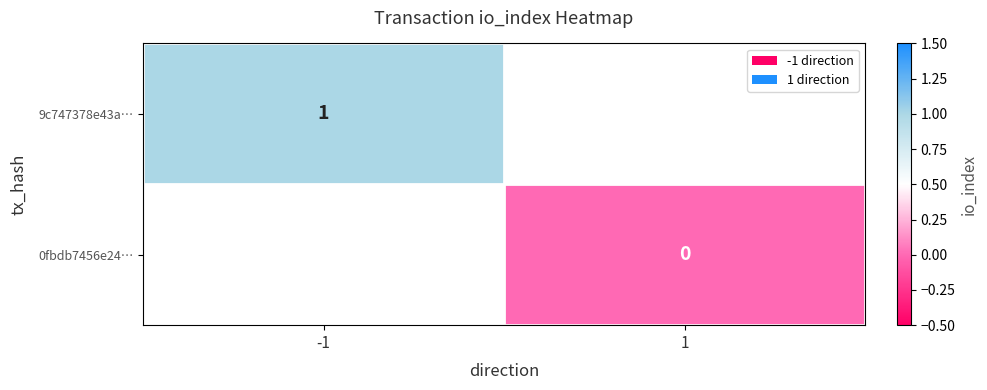

List the labels in order of 9c747378e43a… value, smallest first.

-1, 1